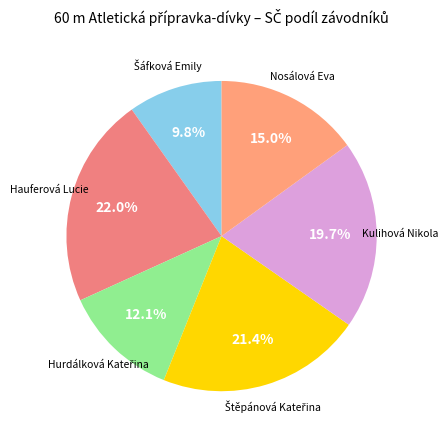

Is there a majority slice in this chart?

No